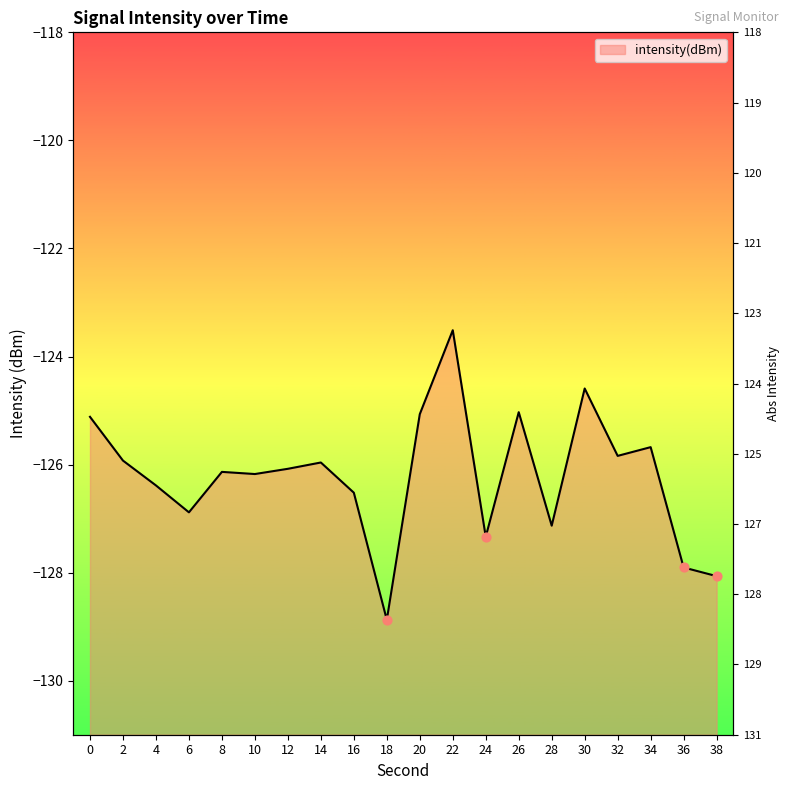

What is the change in value from 16 to 24?

-0.8